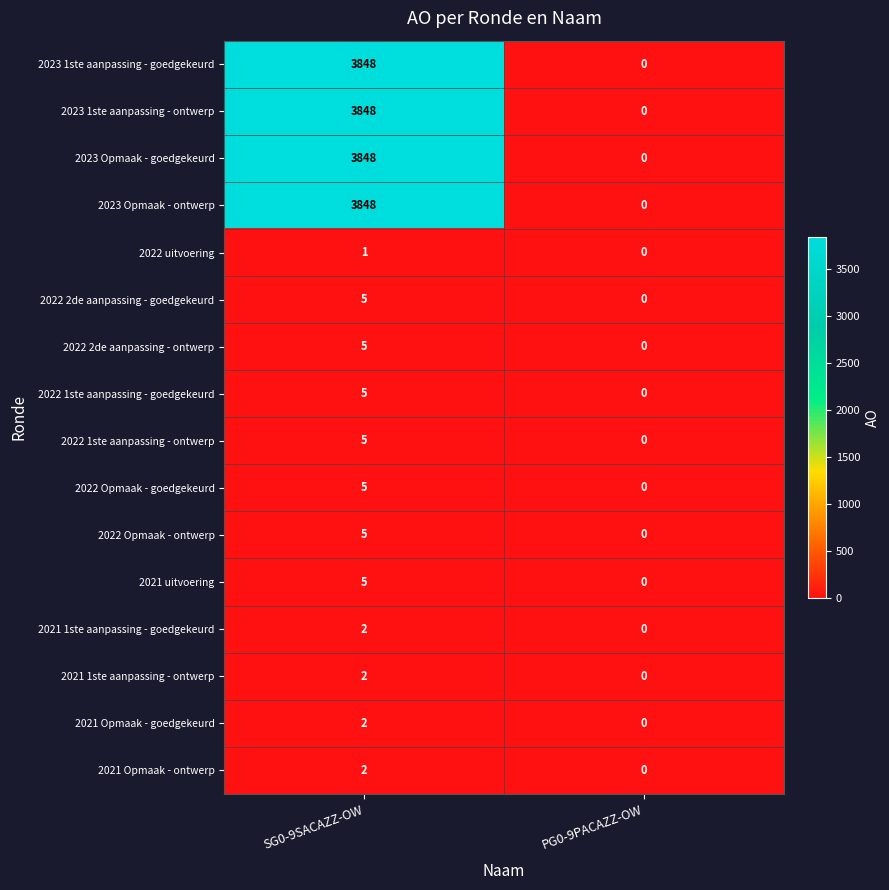

How many series are shown in this chart?

16